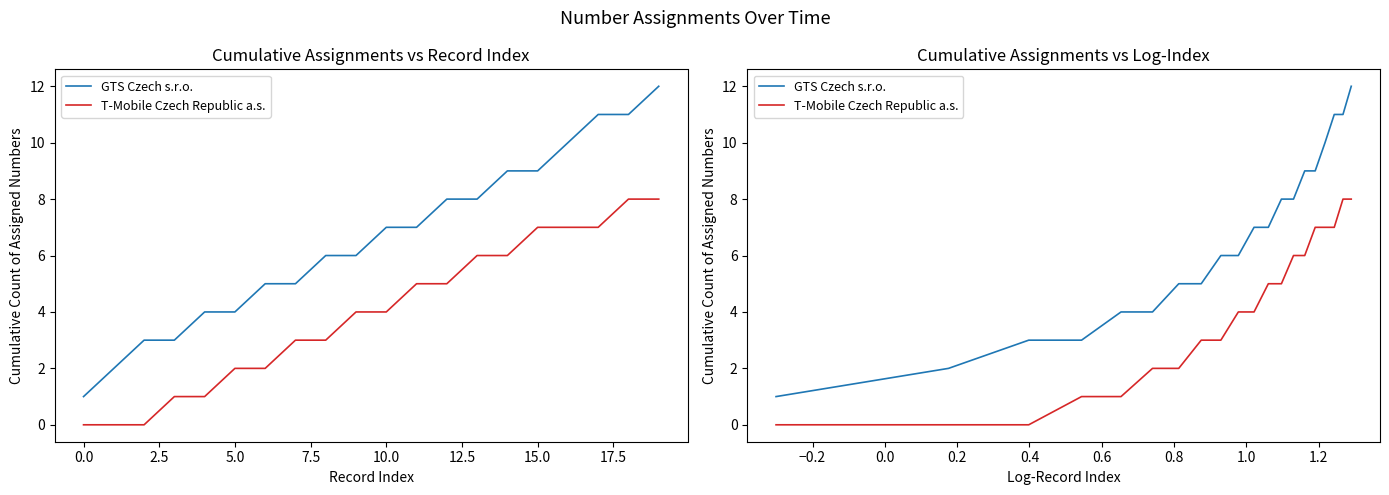

Which series has the largest total across all categories?

GTS Czech s.r.o.